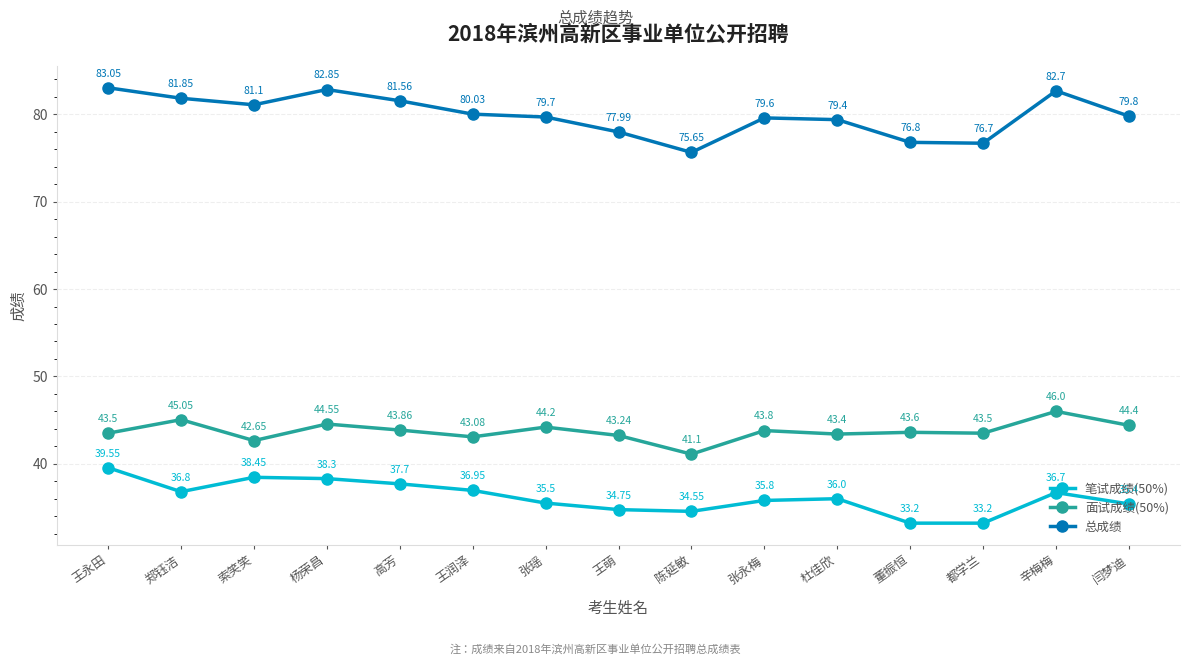

What is the label of the 1st point from the left?

王永田